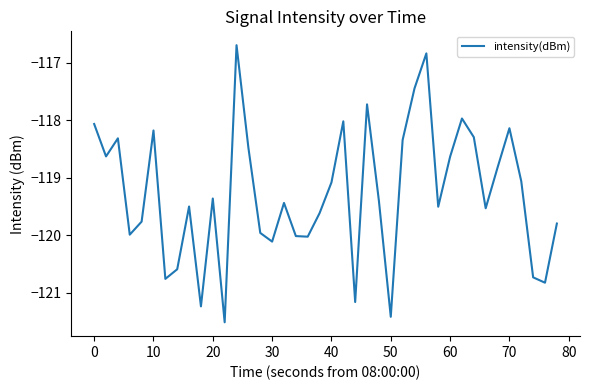

What is the minimum value shown in the chart?

-121.5